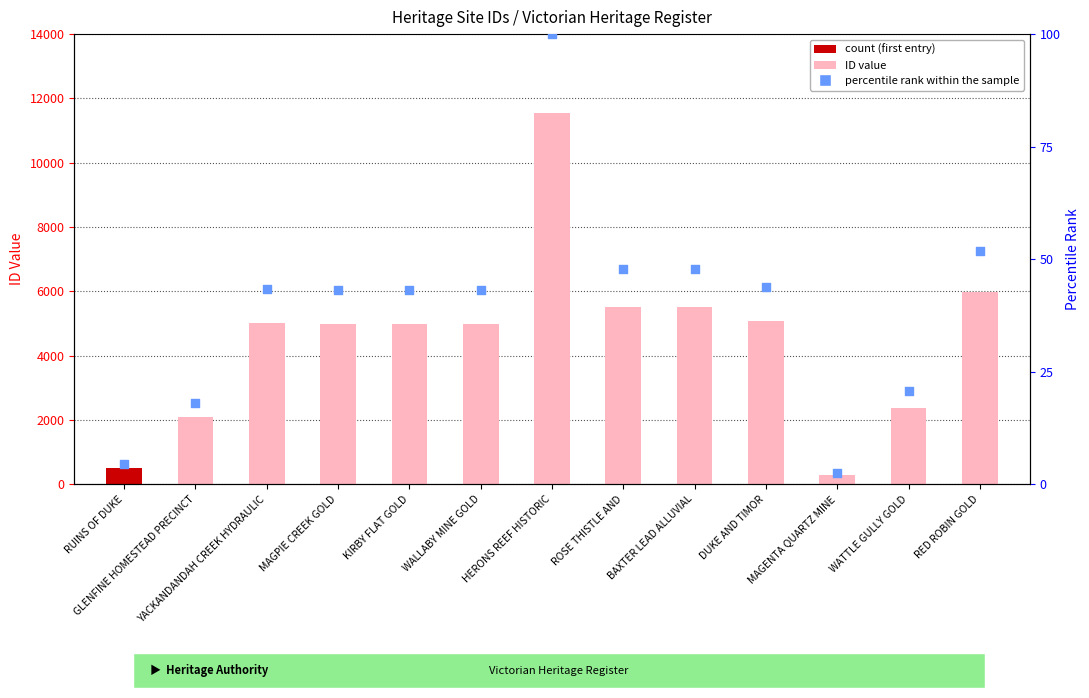

Which series has the largest Y range (max minus min)?

ID